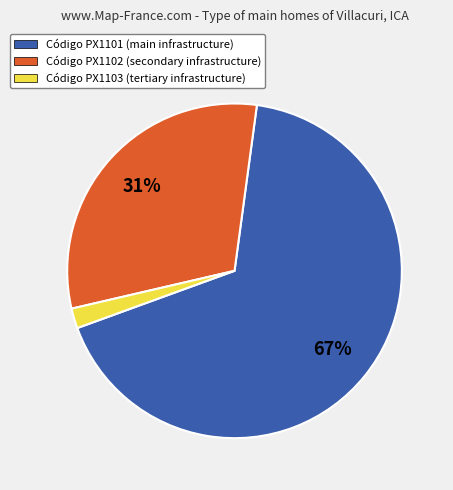

To the nearest percent, what is the average slice percentage?

33%